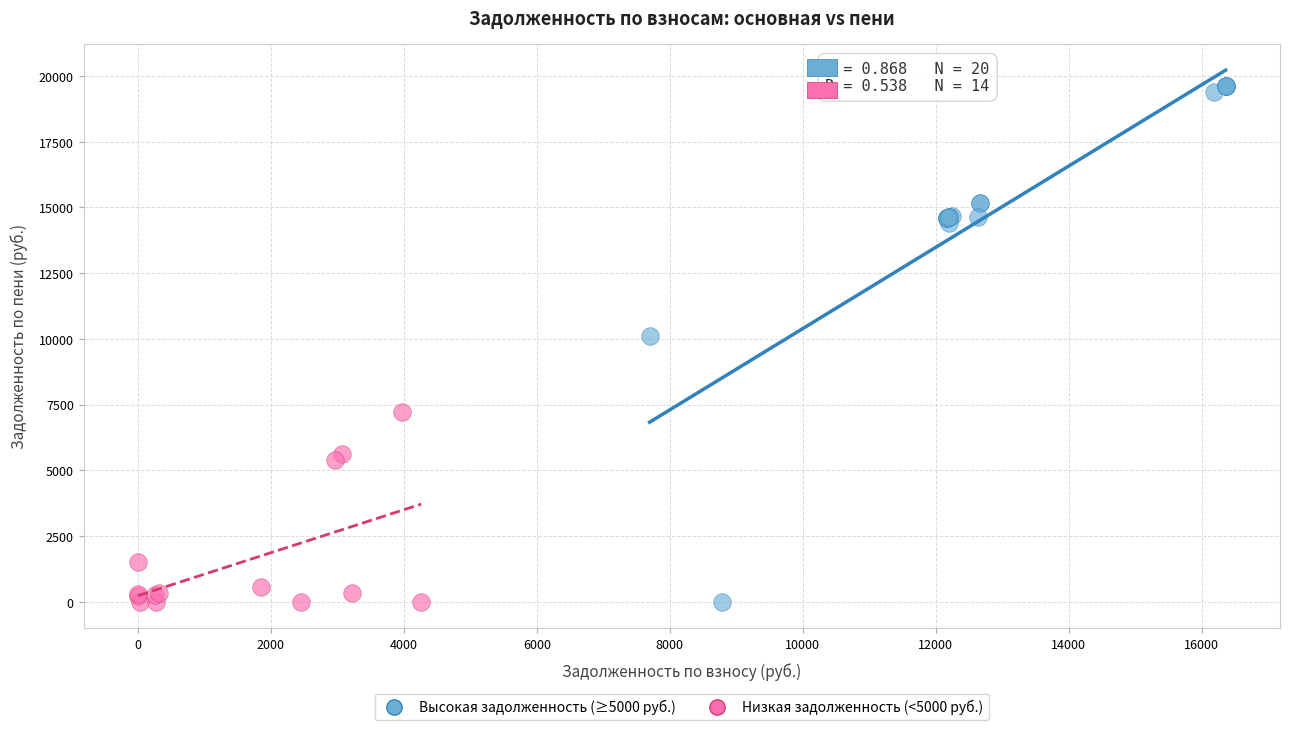

Which series has the largest Y range (max minus min)?

Высокая задолженность (≥5000 руб.)